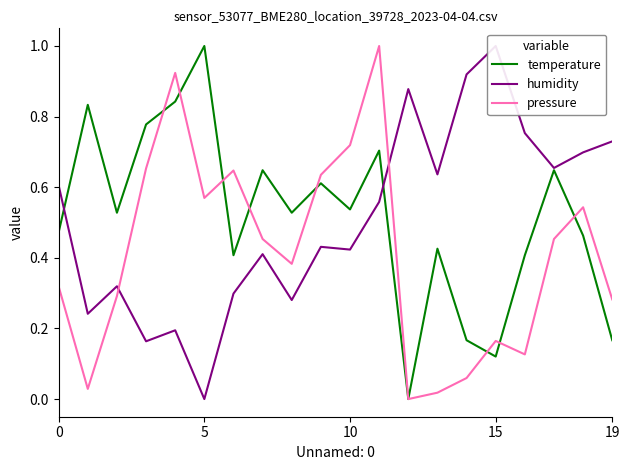

How many values in the humidity series exceed 0?

19